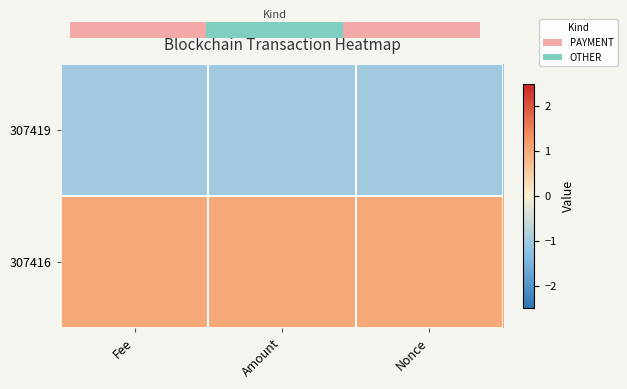

List the series in order of their overall mean, lowest first.

0.0, 307416